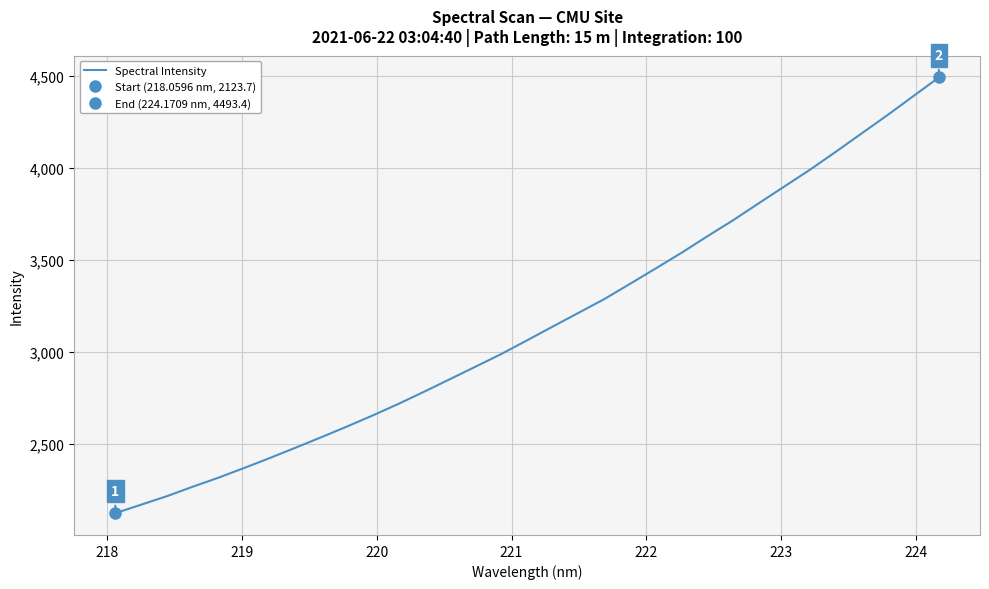

What is the lowest value of the Spectral Intensity series?

2123.7